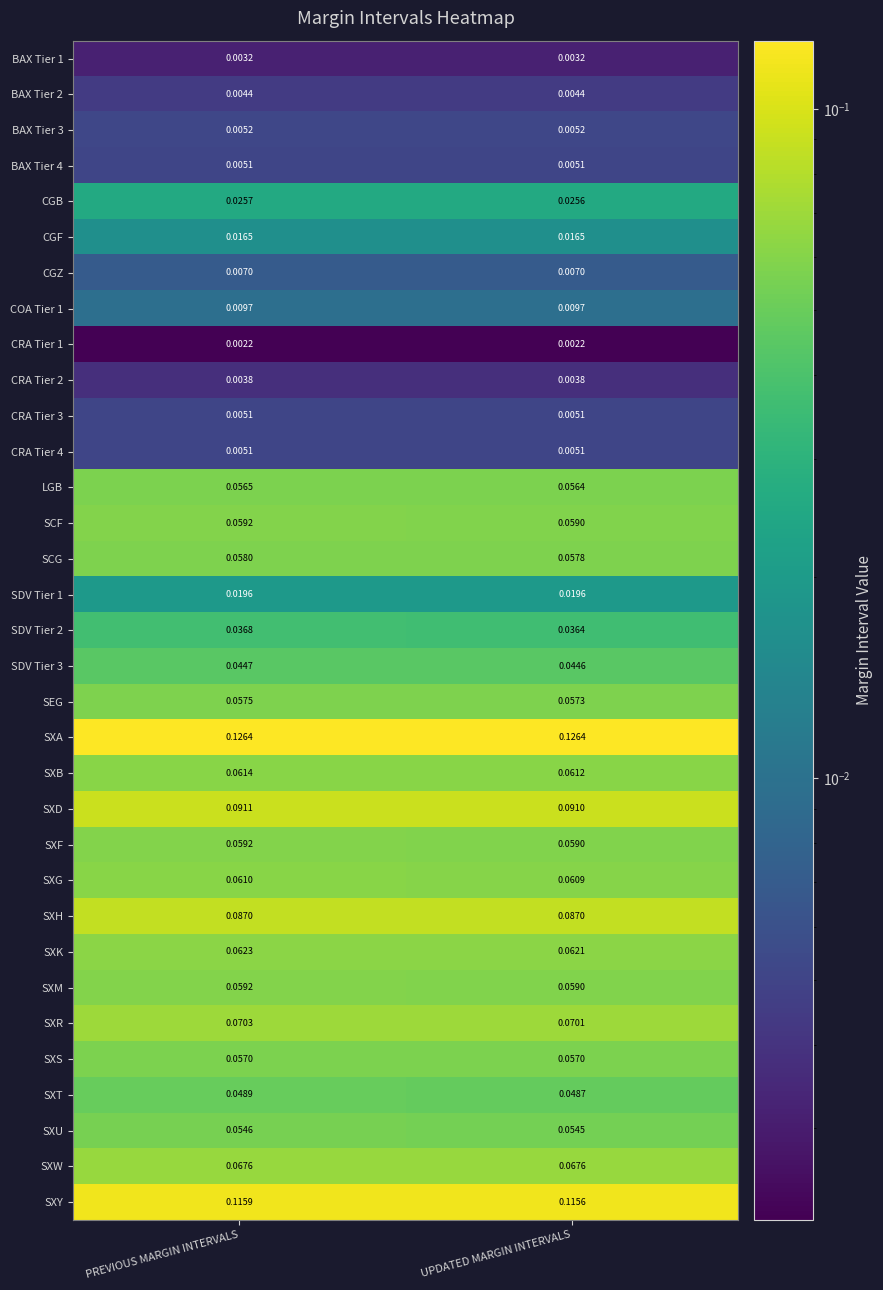

At which category is the sum across all series the highest?

PREVIOUS MARGIN INTERVALS